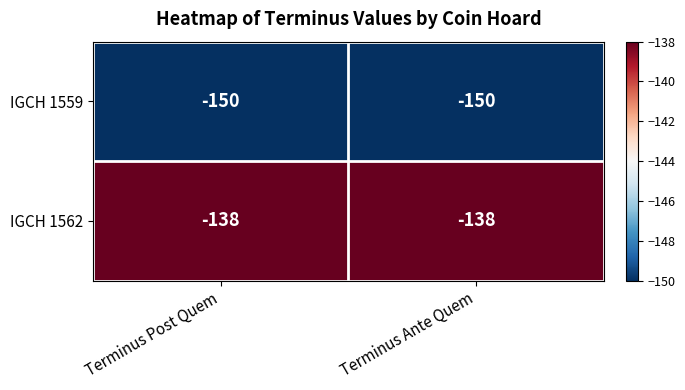

What is the difference between the highest and lowest values at Terminus Ante Quem?

12